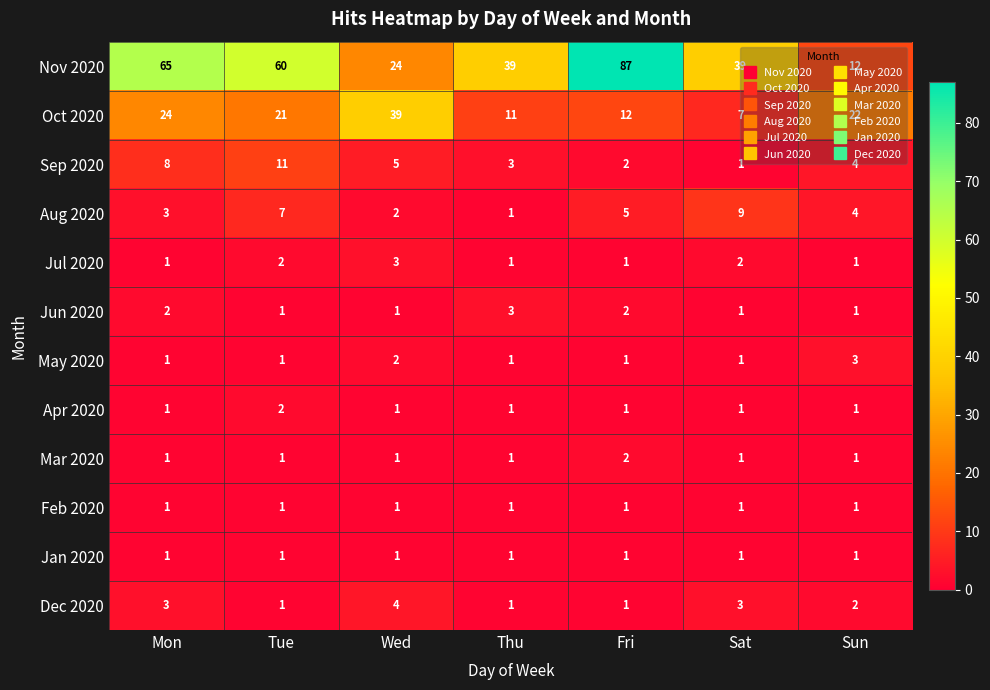

What value does the Aug 2020 series have at Fri?

5